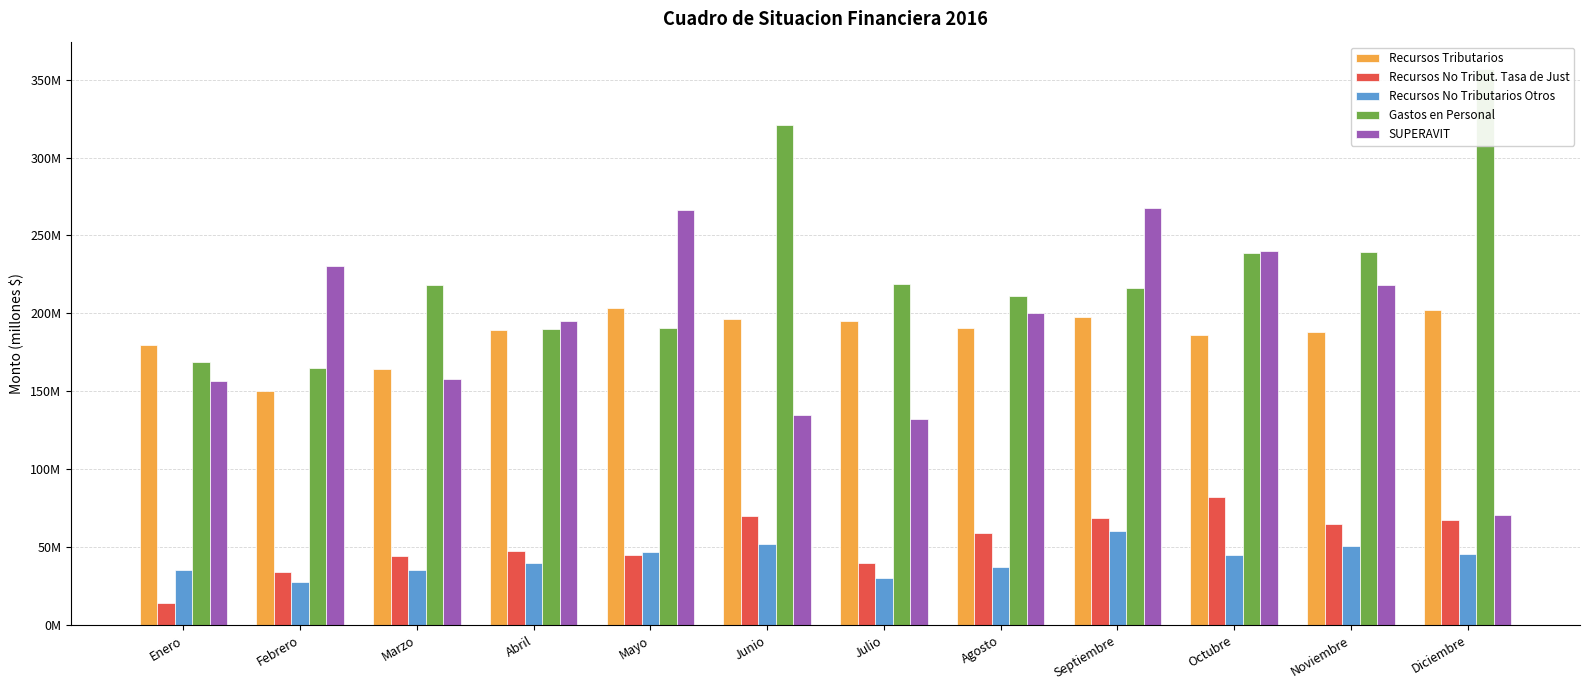

Which series has the largest total across all categories?

Gastos en Personal